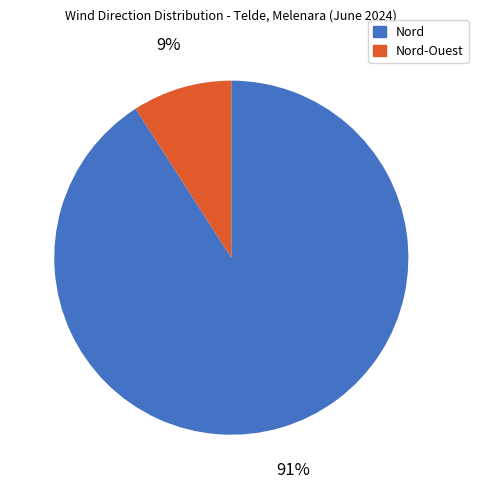

Does any single category account for the majority?

Yes